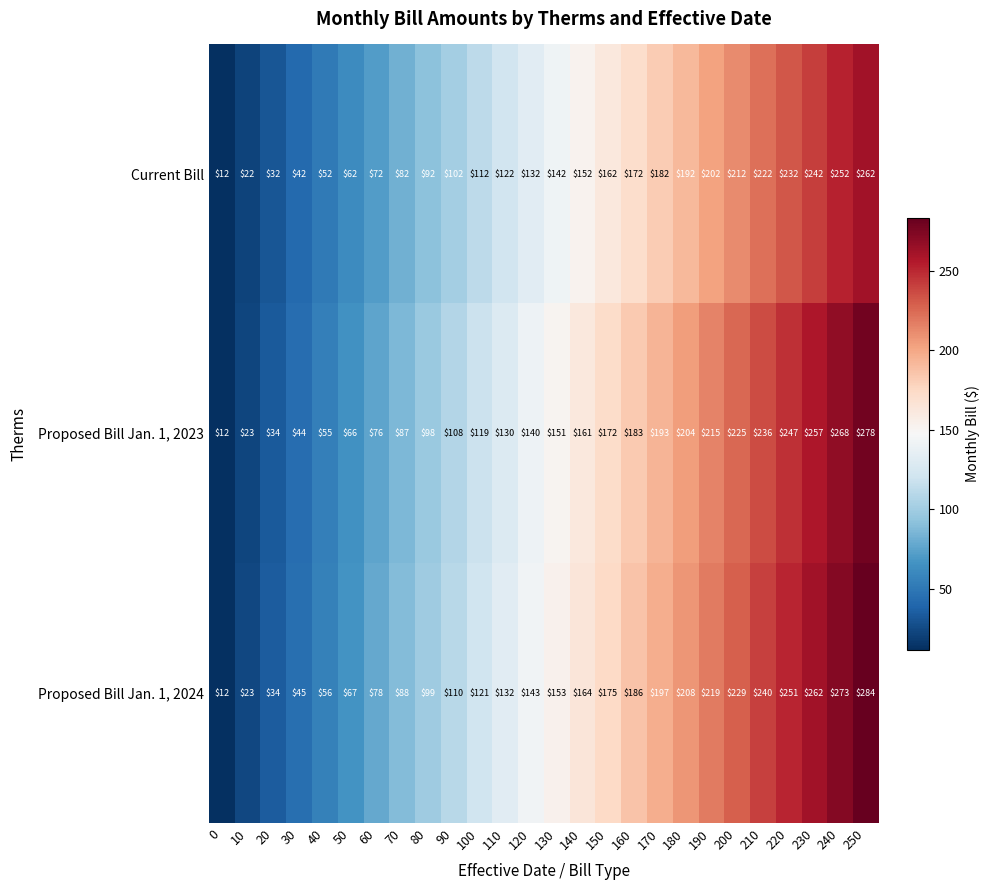

What is the difference between the second highest and second lowest values in the Current Bill series?

230